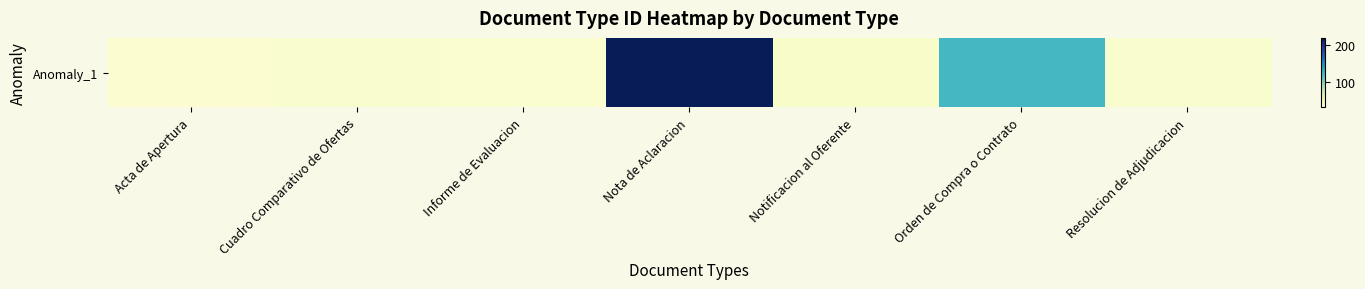

The chart shows a value of 74 at Orden de Compra o Contrato. True or false?

False